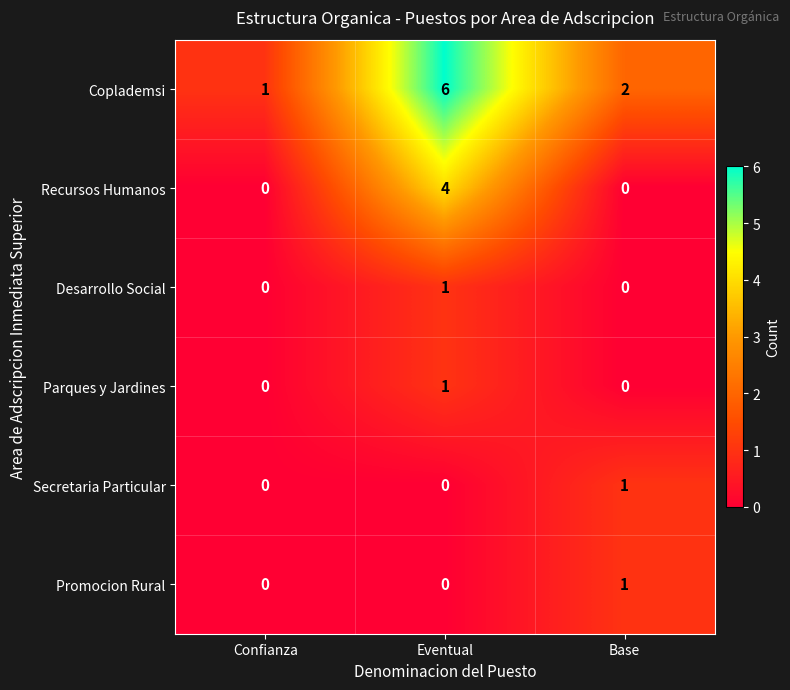

At which category is the sum across all series the highest?

Eventual